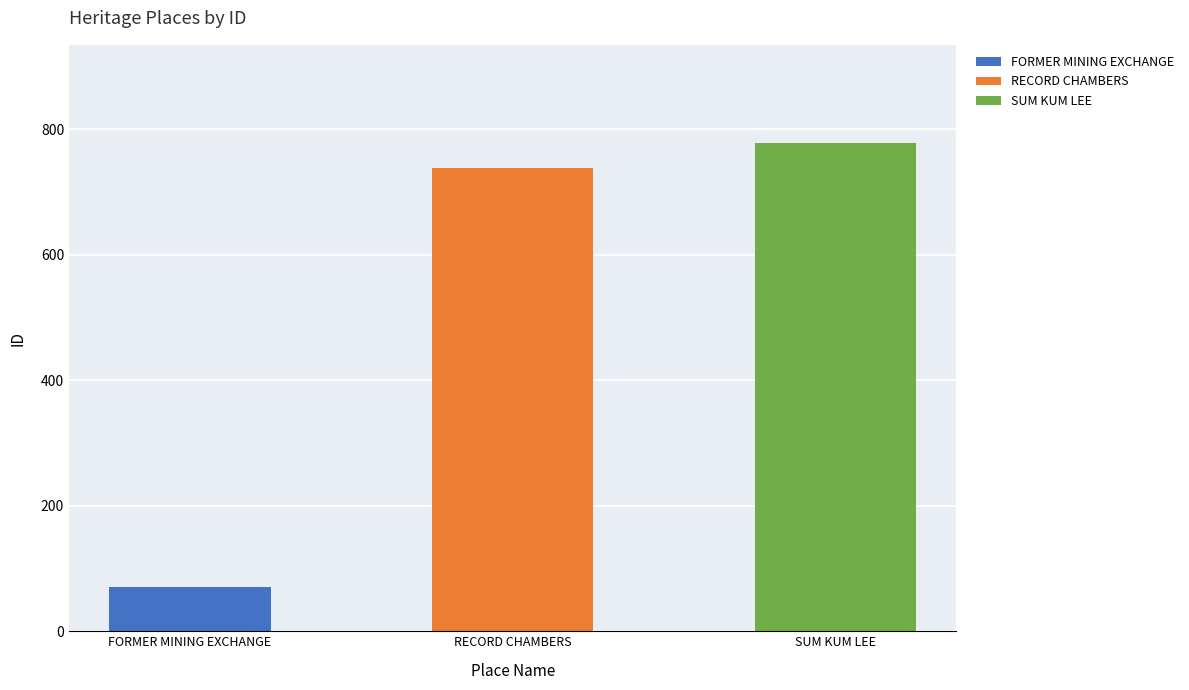

What is the maximum value shown in the chart?

779